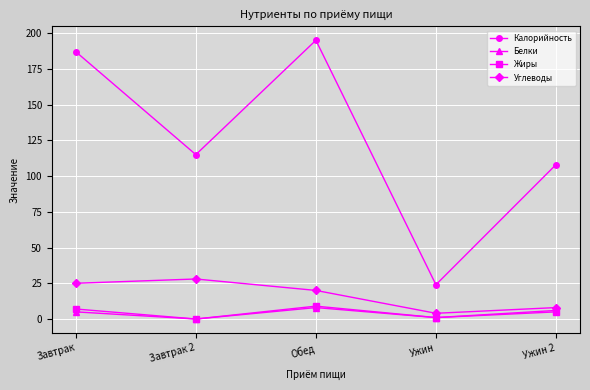

Is this an area chart (filled region under the line)?

No